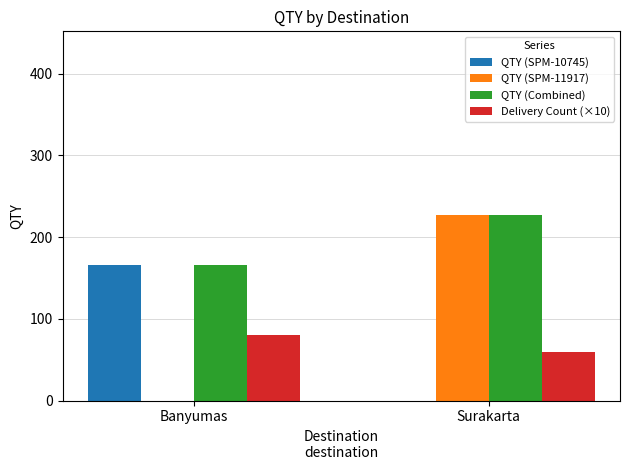

The QTY (Combined) series shows 166 at Banyumas. True or false?

True